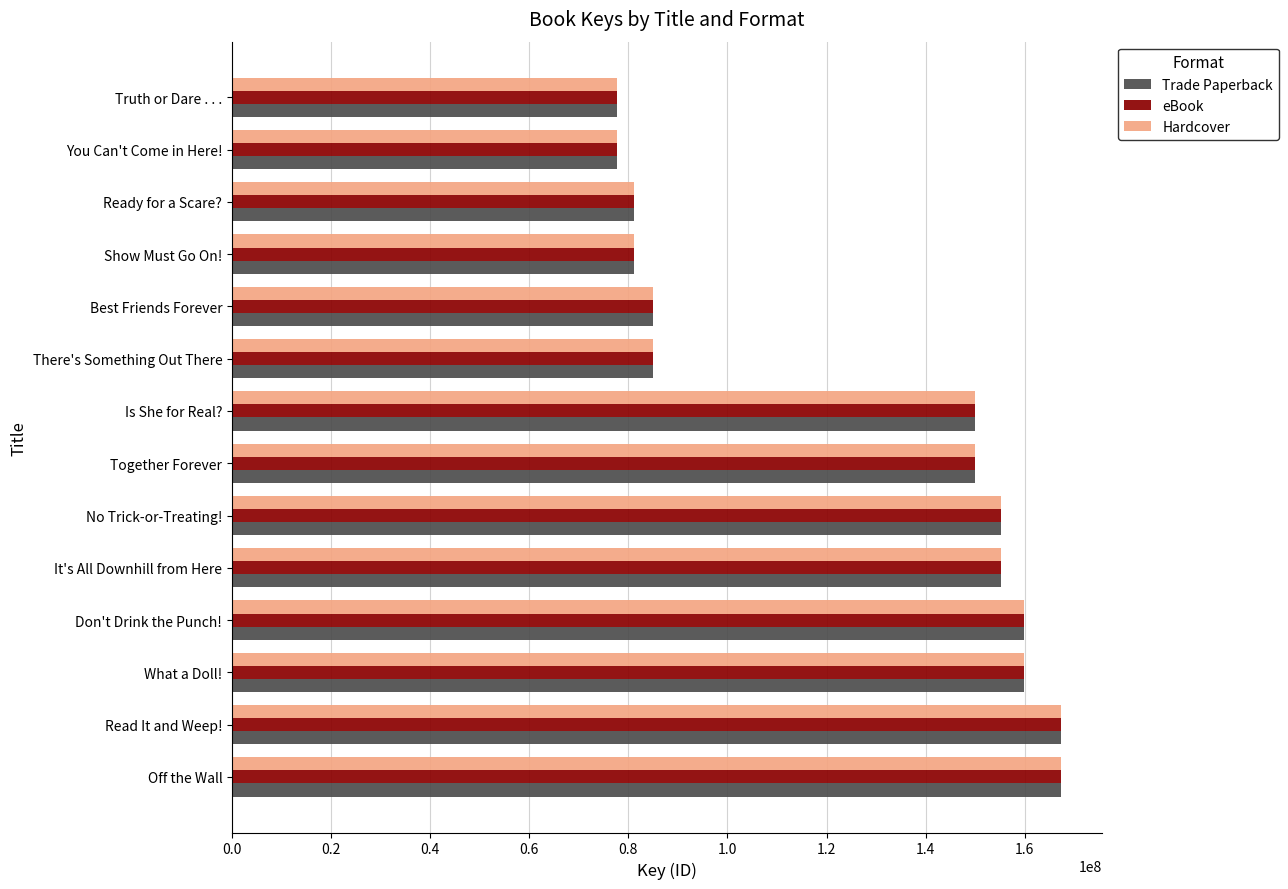

What is the maximum value for Trade Paperback?

167295929